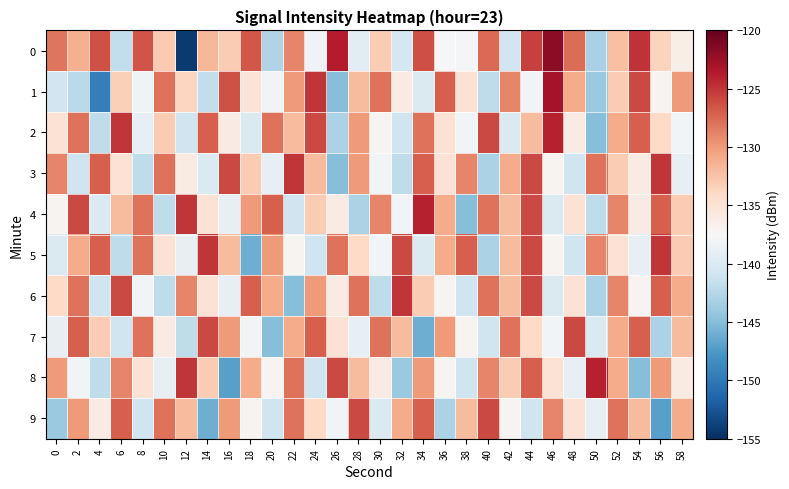

What is the smallest value displayed?

-154.2